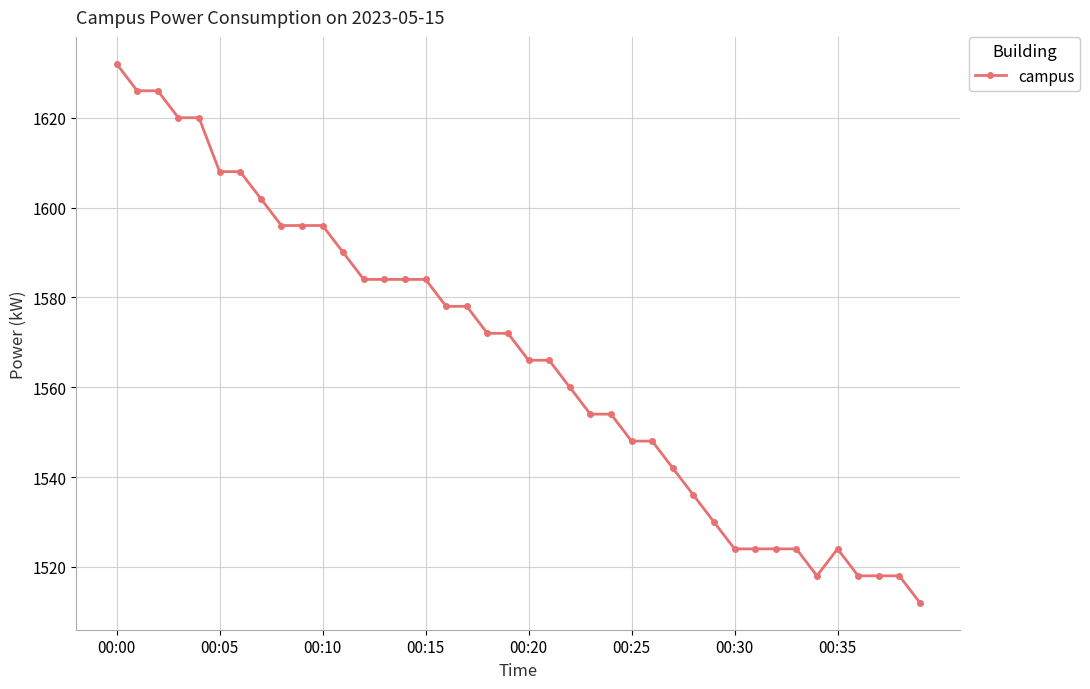

How many distinct data groups are displayed?

1